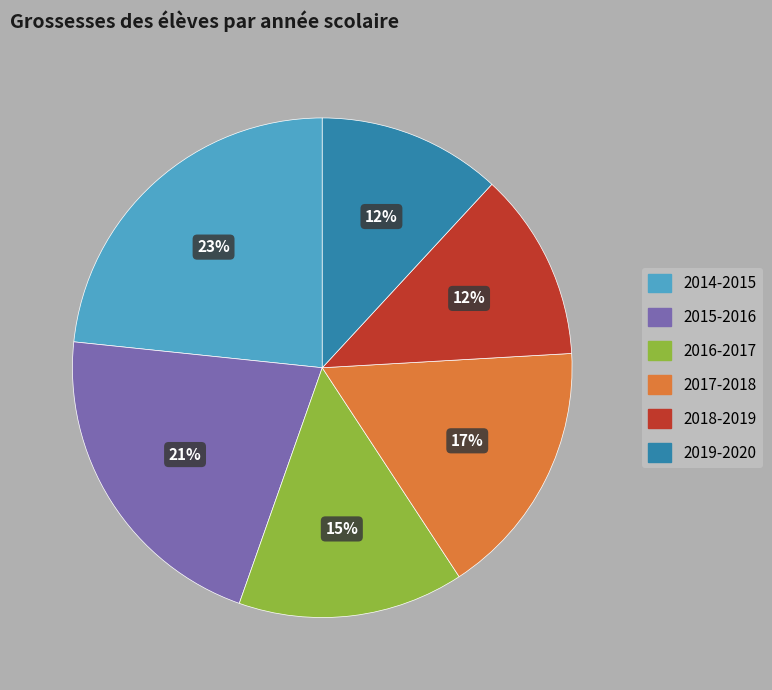

To the nearest percent, what is the average slice percentage?

17%